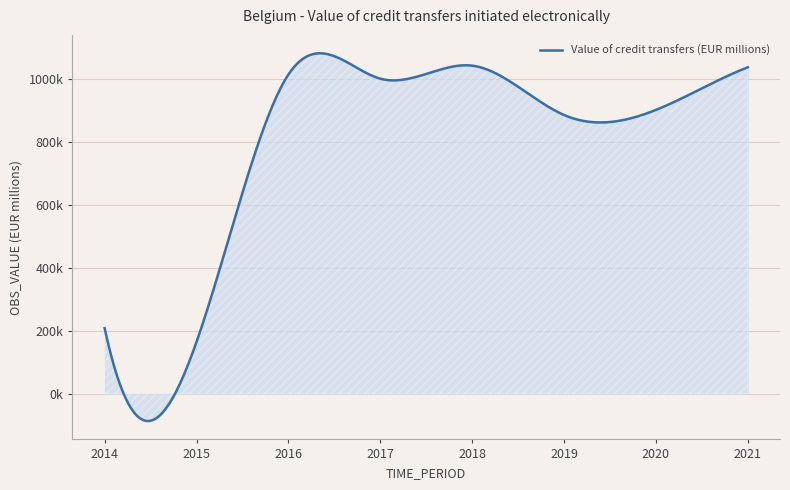

At which category does the chart reach its minimum across all series?

2015